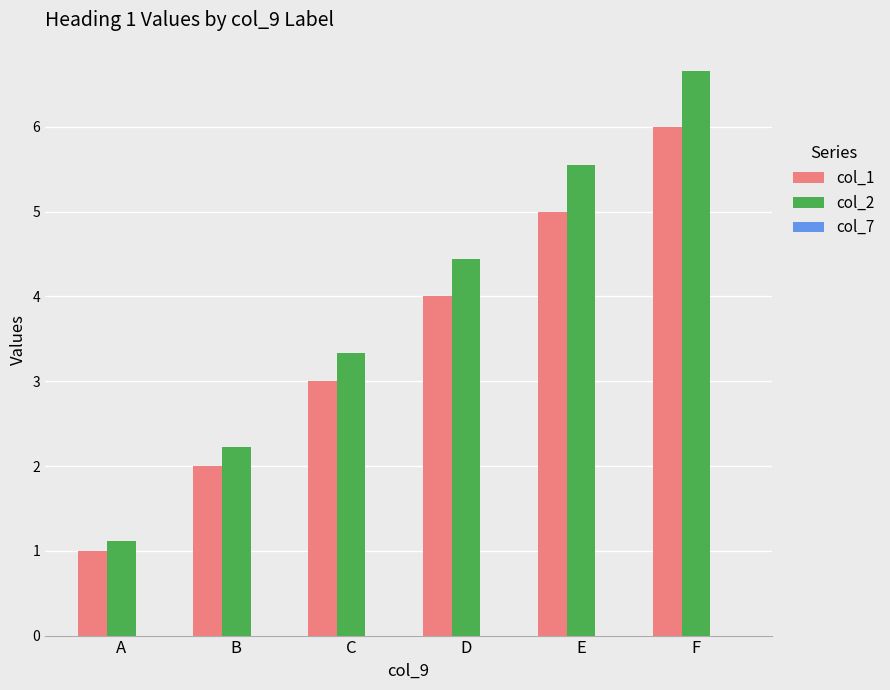

At which label is col_1 closest to 3?

C